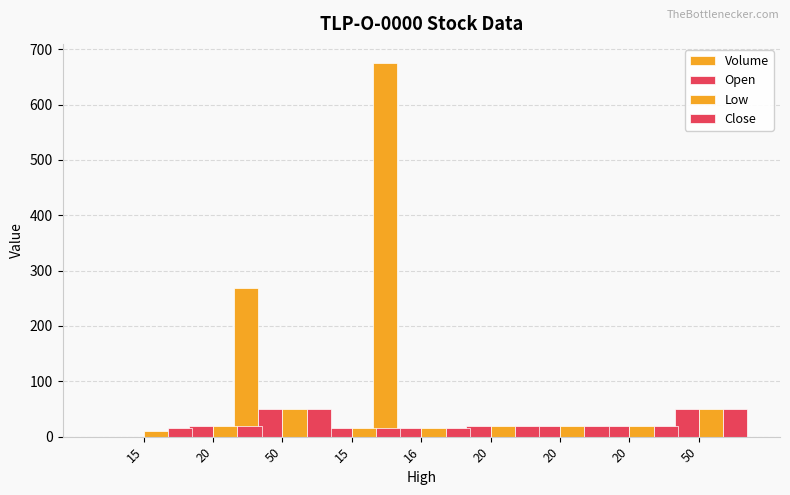

What is the value of the Open bar at the 8th from the left?

20